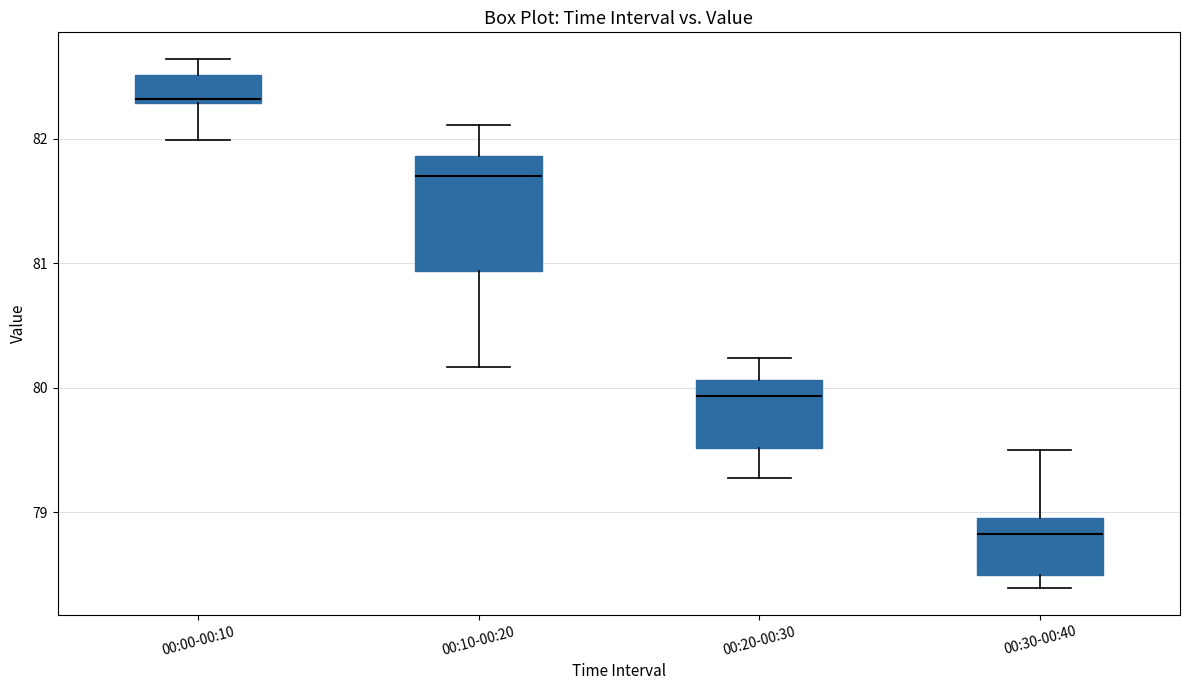

Reading left to right, read every box against the y-axis: the position of its median line, the range the box covers, and the ends of its whiskers. The values are not printed on the chart, so give them approximately, as read against the axis.

00:00-00:10: median 82.3 (just above the box's lower edge), box 82.3 to 82.5, whiskers 82.0 to 82.6
00:10-00:20: median 81.7, box 80.9 to 81.9, whiskers 80.2 to 82.1
00:20-00:30: median 79.9, box 79.5 to 80.1, whiskers 79.3 to 80.2
00:30-00:40: median 78.8, box 78.5 to 79.0, whiskers 78.4 to 79.5